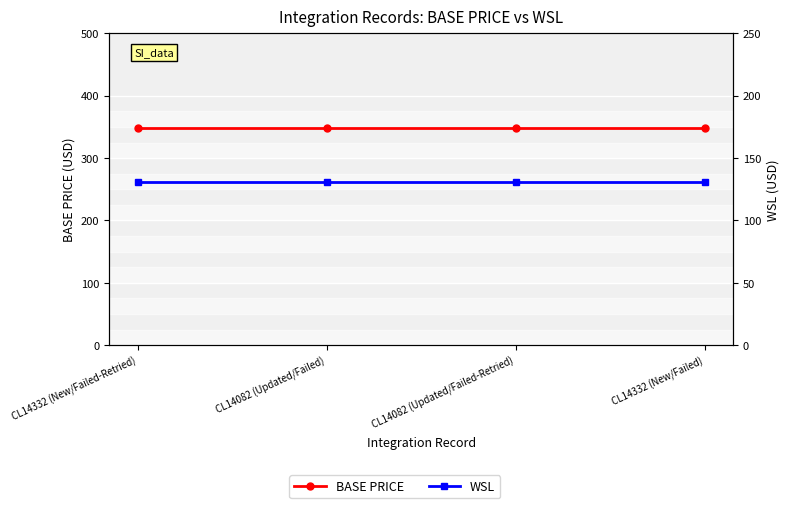

At which label does WSL reach its minimum?

CL14332 (New/Failed-Retried)